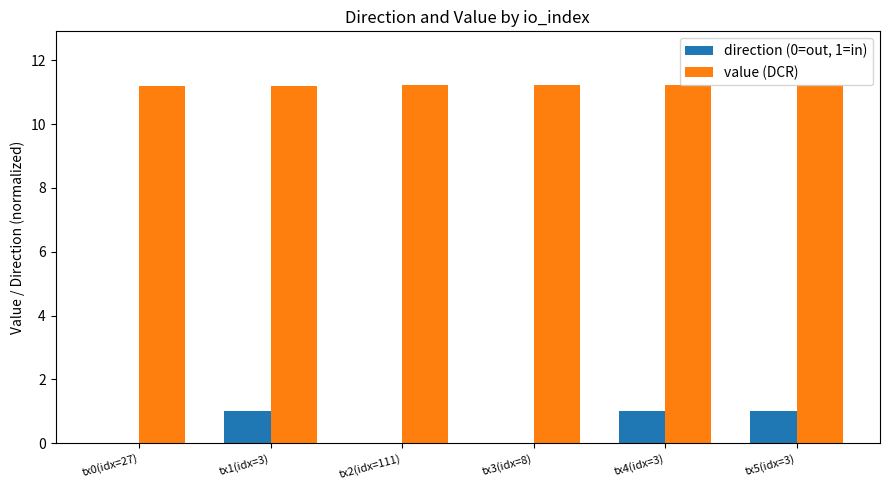

What is the sum of the value (DCR) values at tx4(idx=3) and tx2(idx=111)?

22.4